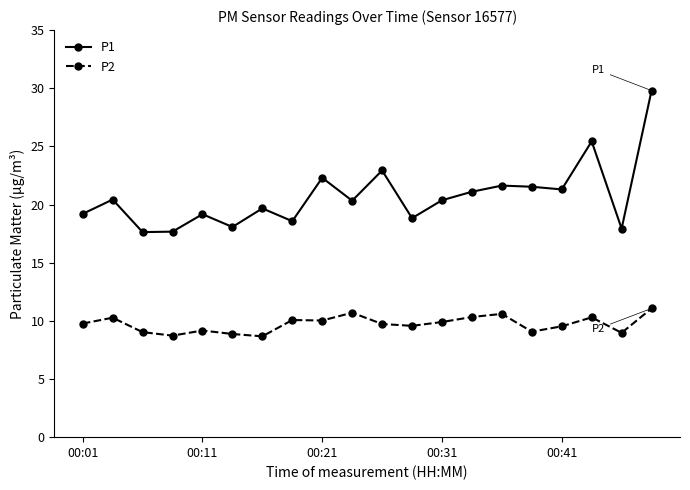

Which series has the largest range (max minus min)?

P1